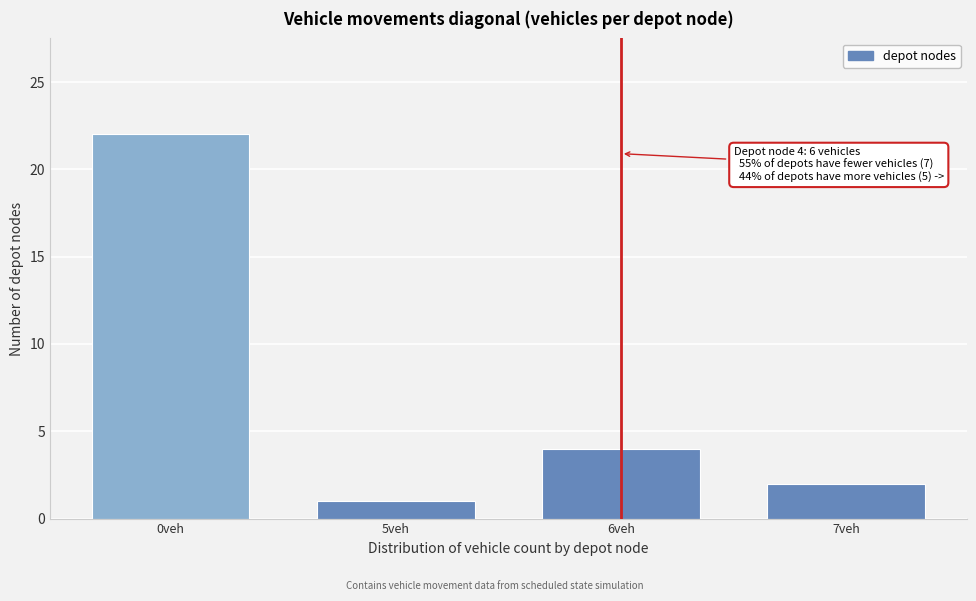

Reading left to right, what are all the values shown in this chart?

0veh=22	5veh=1	6veh=4	7veh=2